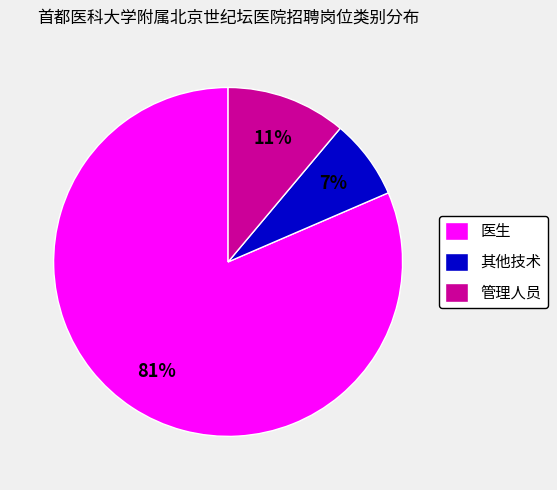

How many segments does this pie chart have?

3